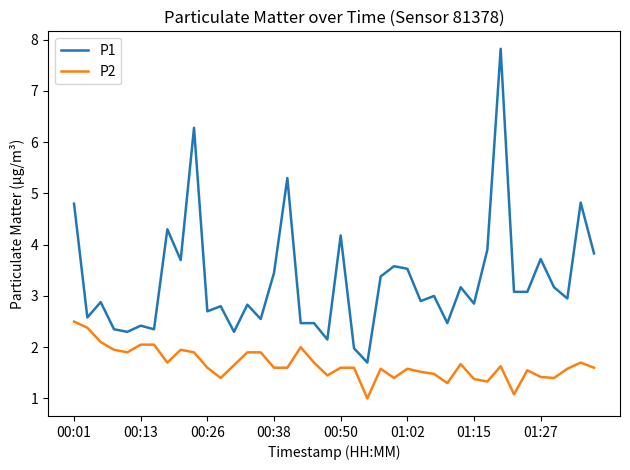

True or false: P1 and P2 intersect in this chart.

False